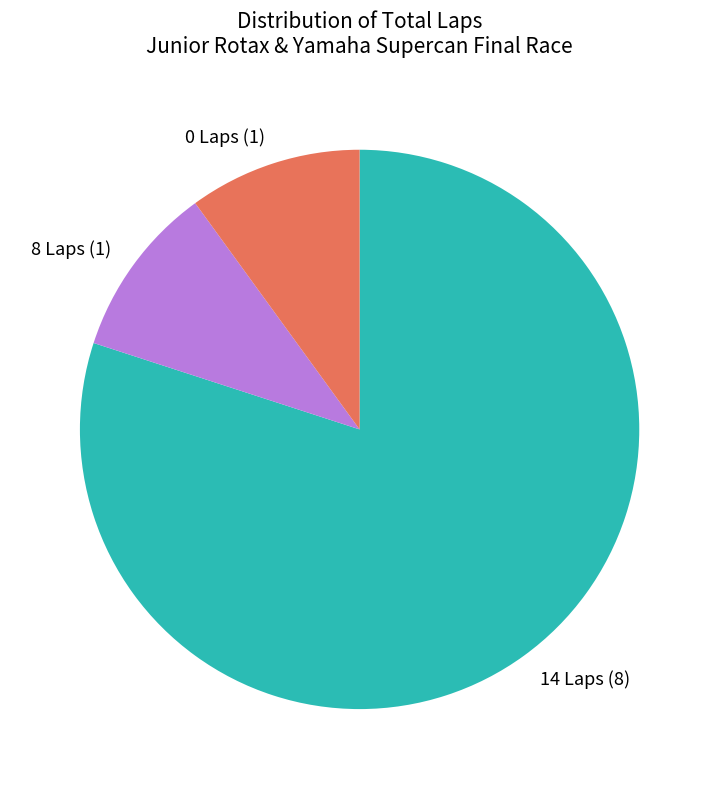

Do 0 Laps (1) and 14 Laps (8) together represent more than half of the pie?

Yes